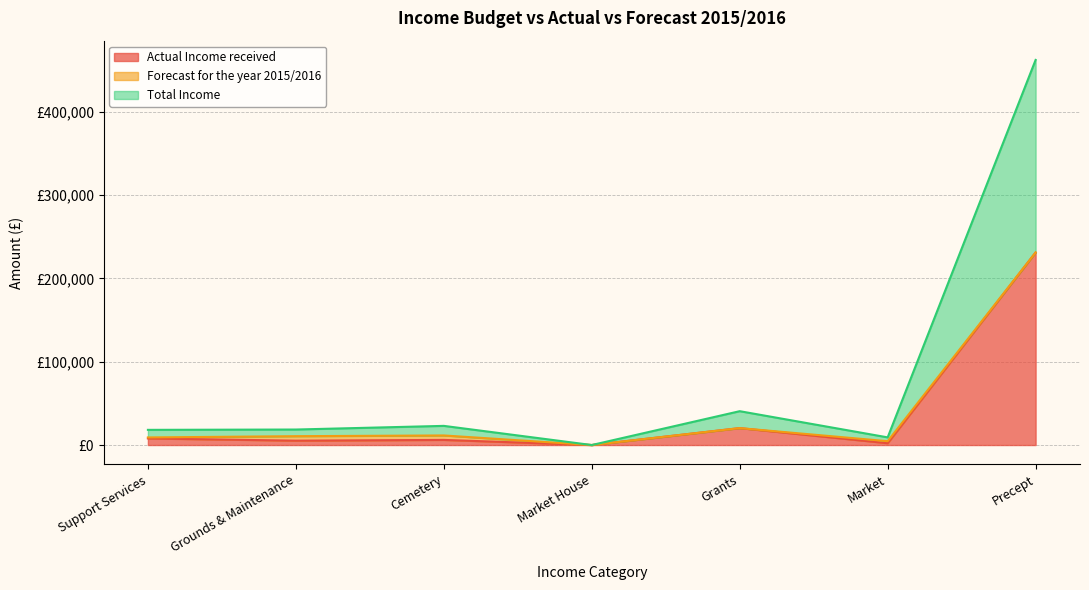

Which has a higher value, Cemetery or Market?

Cemetery